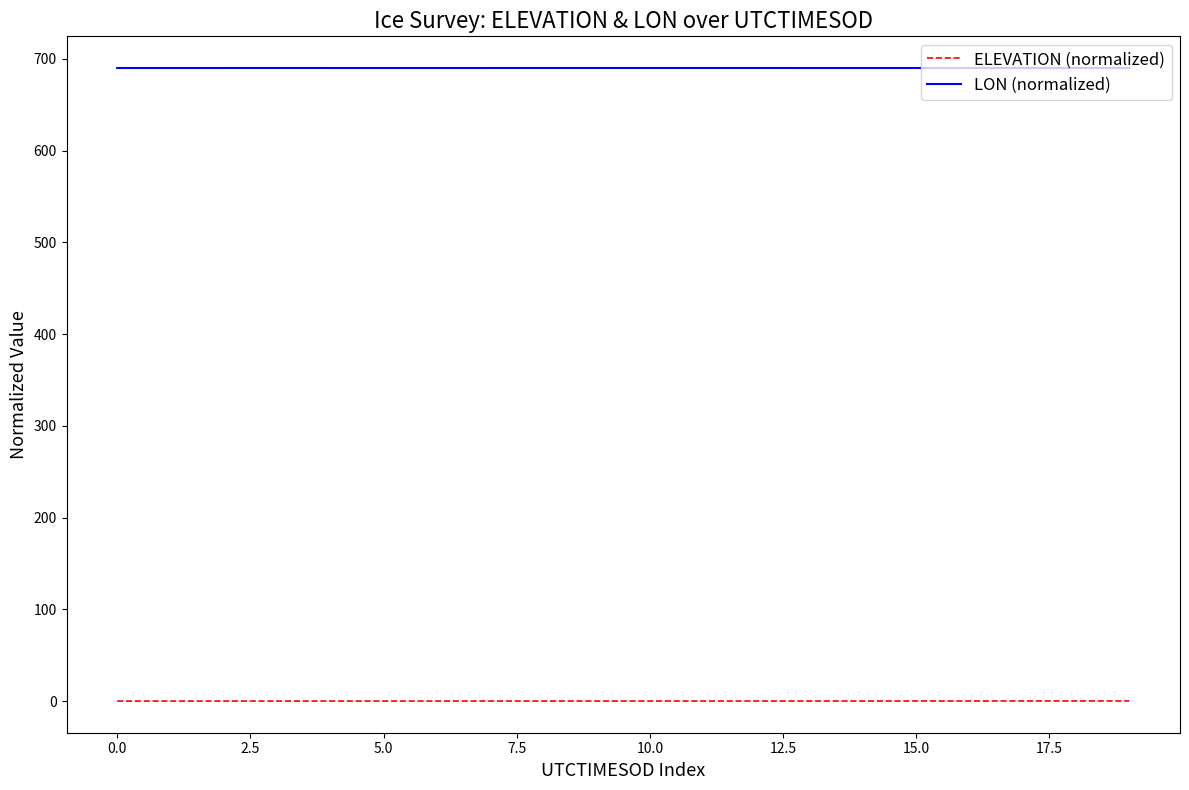

Rank the series by their maximum value, from highest to lowest.

LON (normalized), ELEVATION (normalized)